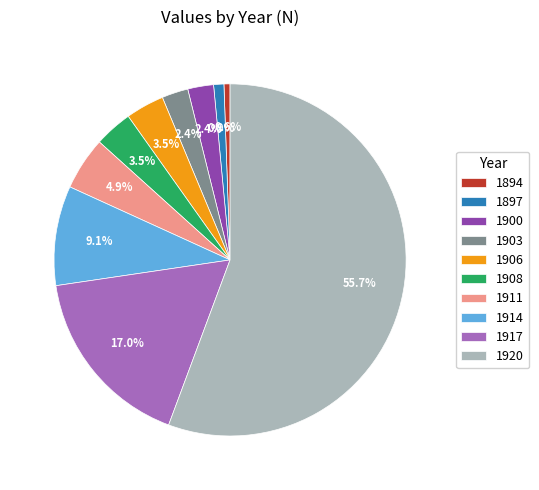

How many segments does this pie chart have?

10